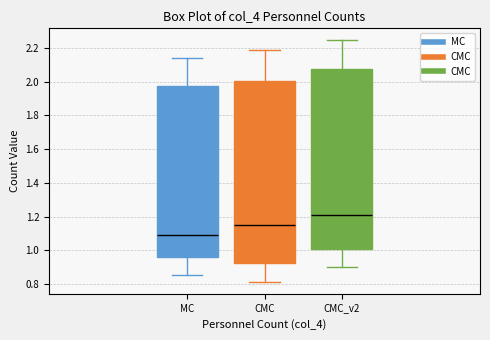

Which box has the highest median line?

CMC_v2